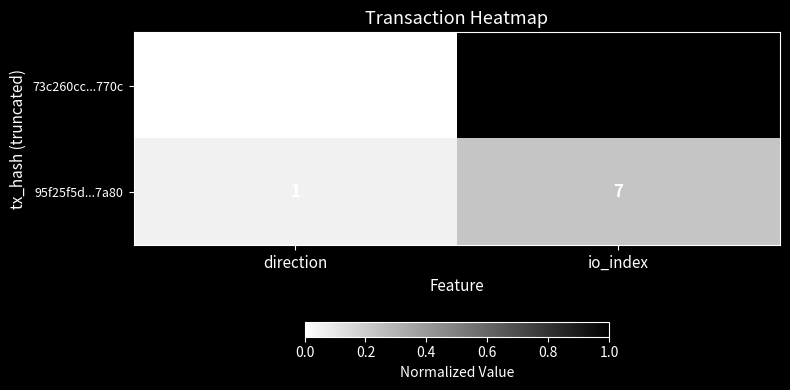

True or false: 73c260cc...770c has a value of 34 at io_index.

True